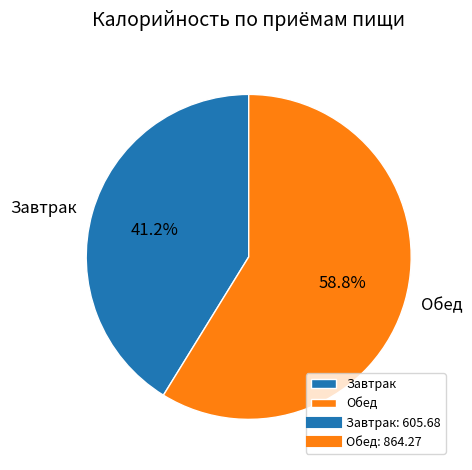

Is it true that Обед is 59% of the pie?

True